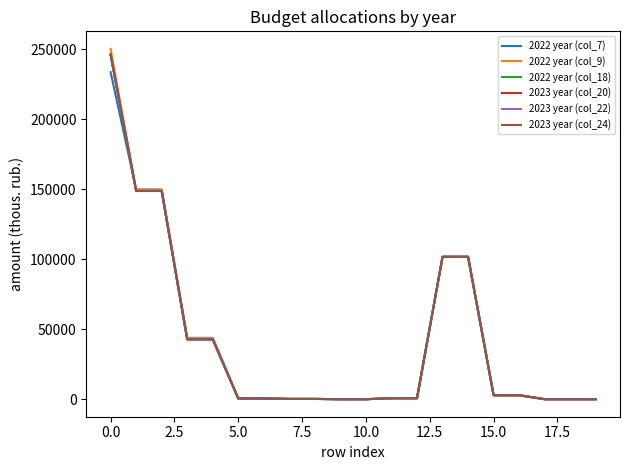

Does the chart have visible grid lines?

No